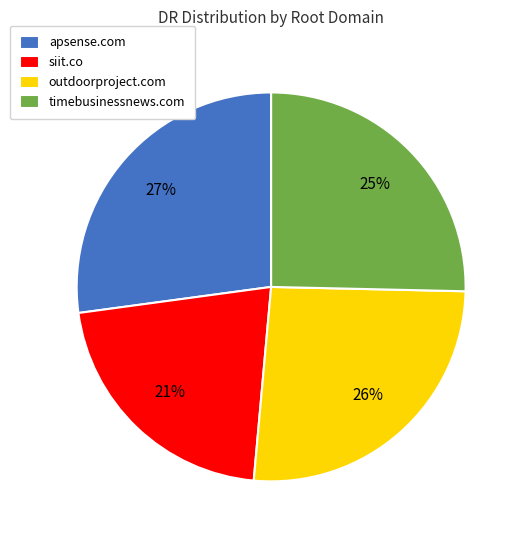

Combined, do timebusinessnews.com and apsense.com account for over 50%?

Yes